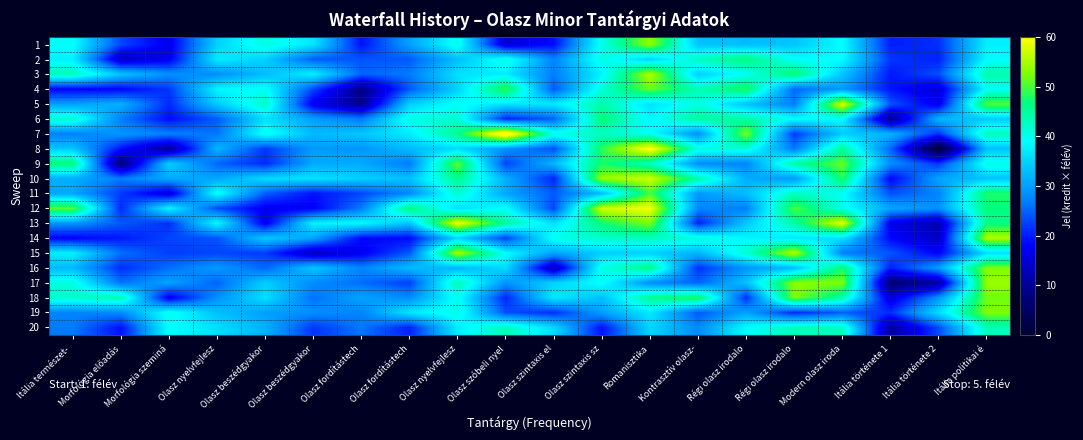

What is the total value across all series at Olasz szintaxis el?

570.6